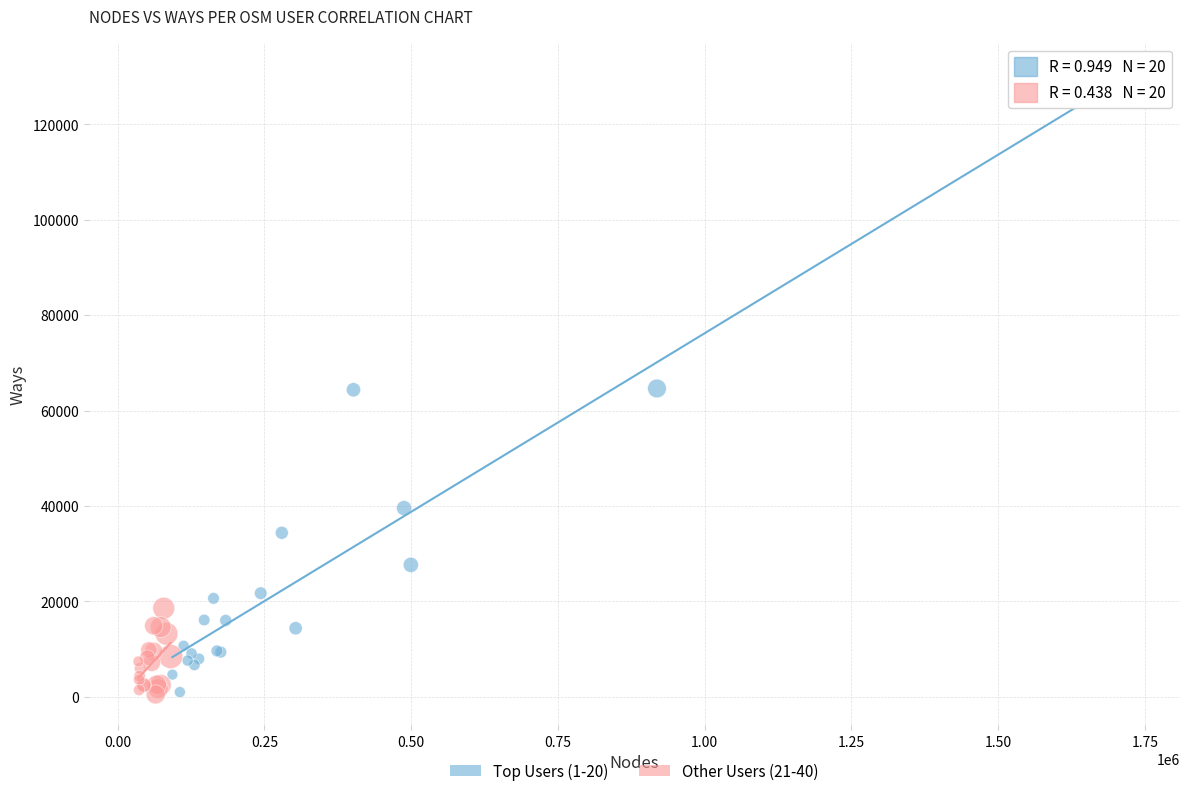

Which series has the largest Y range (max minus min)?

Top Users (1-20)